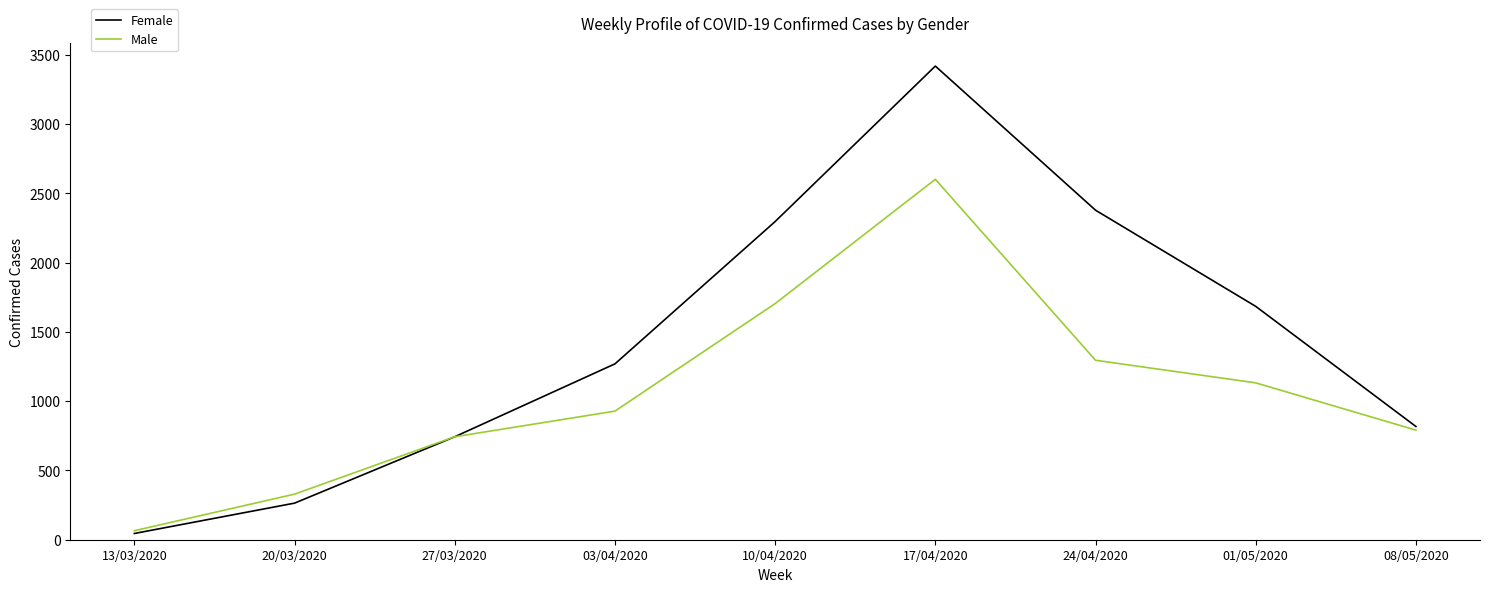

The value of Female at 17/04/2020 is 5965. True or false?

False